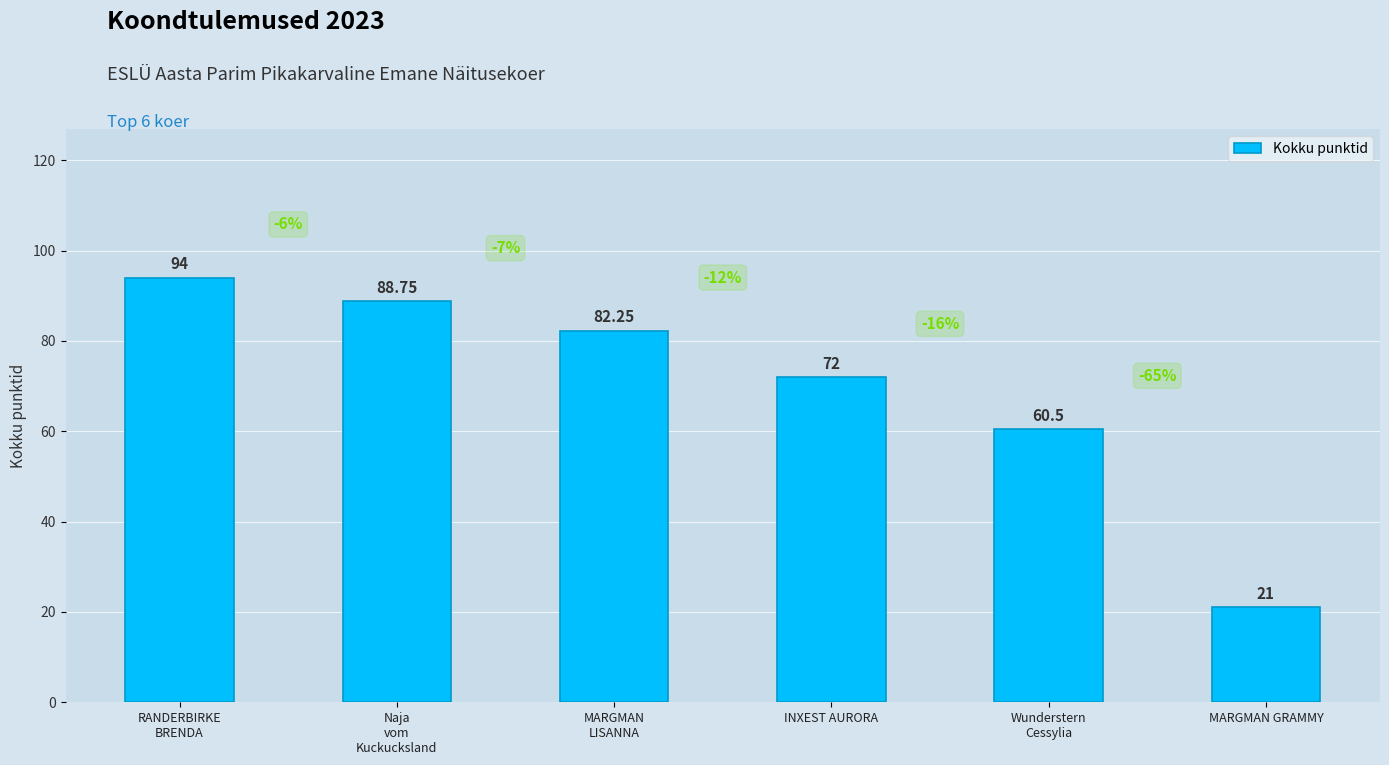

The value at MARGMAN GRAMMY is 28.0. True or false?

False